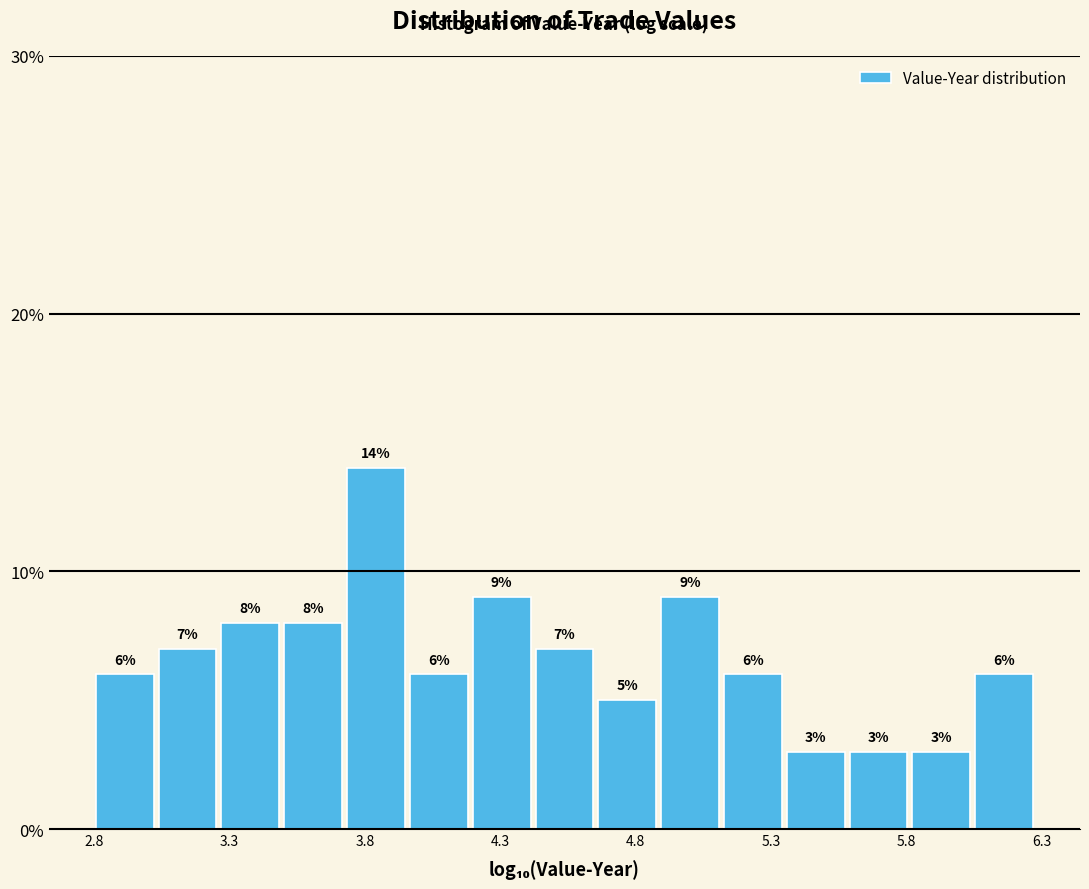

Which range on the x-axis has the tallest bar?

3.70 to 3.95